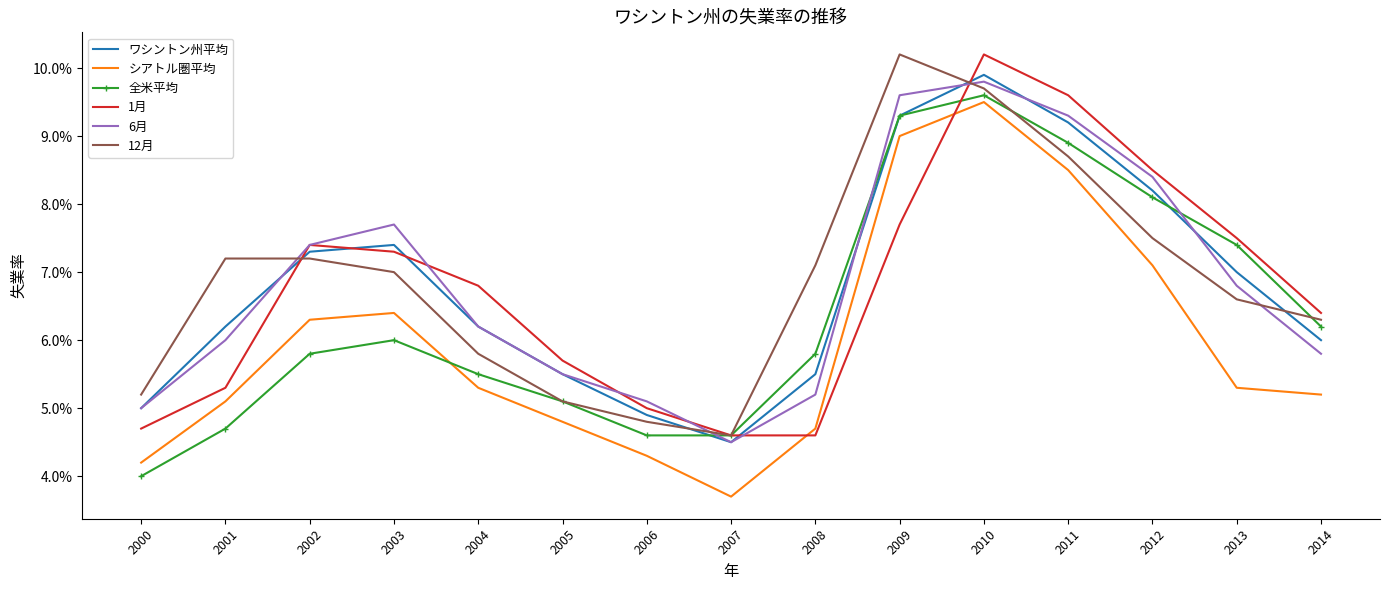

What are all the series names shown in the legend?

ワシントン州平均, シアトル圏平均, 全米平均, 1月, 6月, 12月